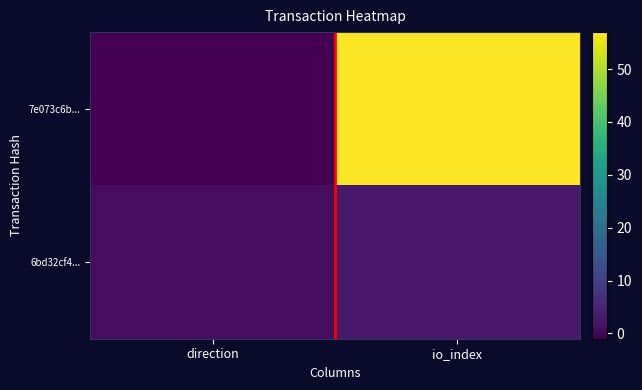

Between direction and io_index, which is larger?

io_index